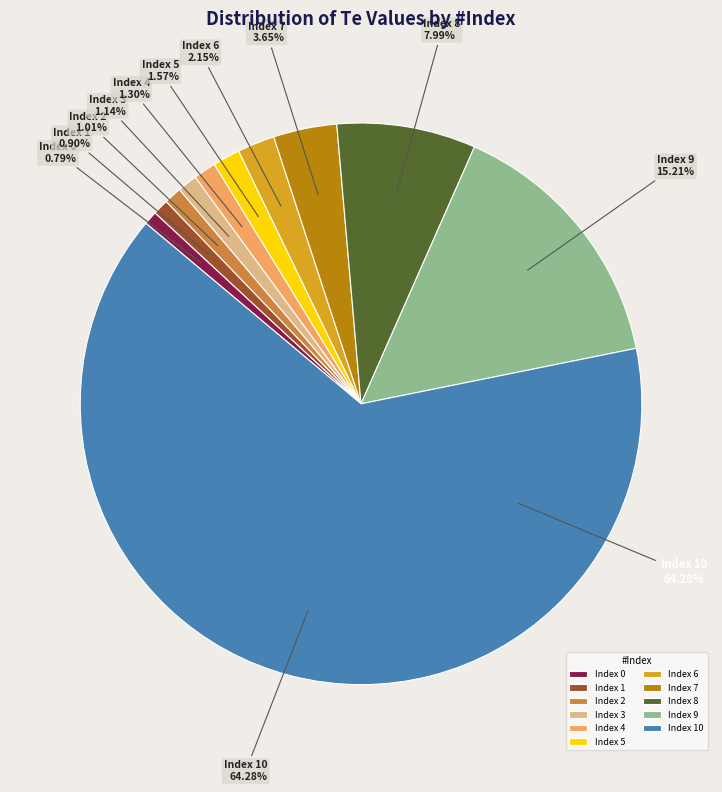

What is the ratio of the value at 10 to the value at 9?

4.2